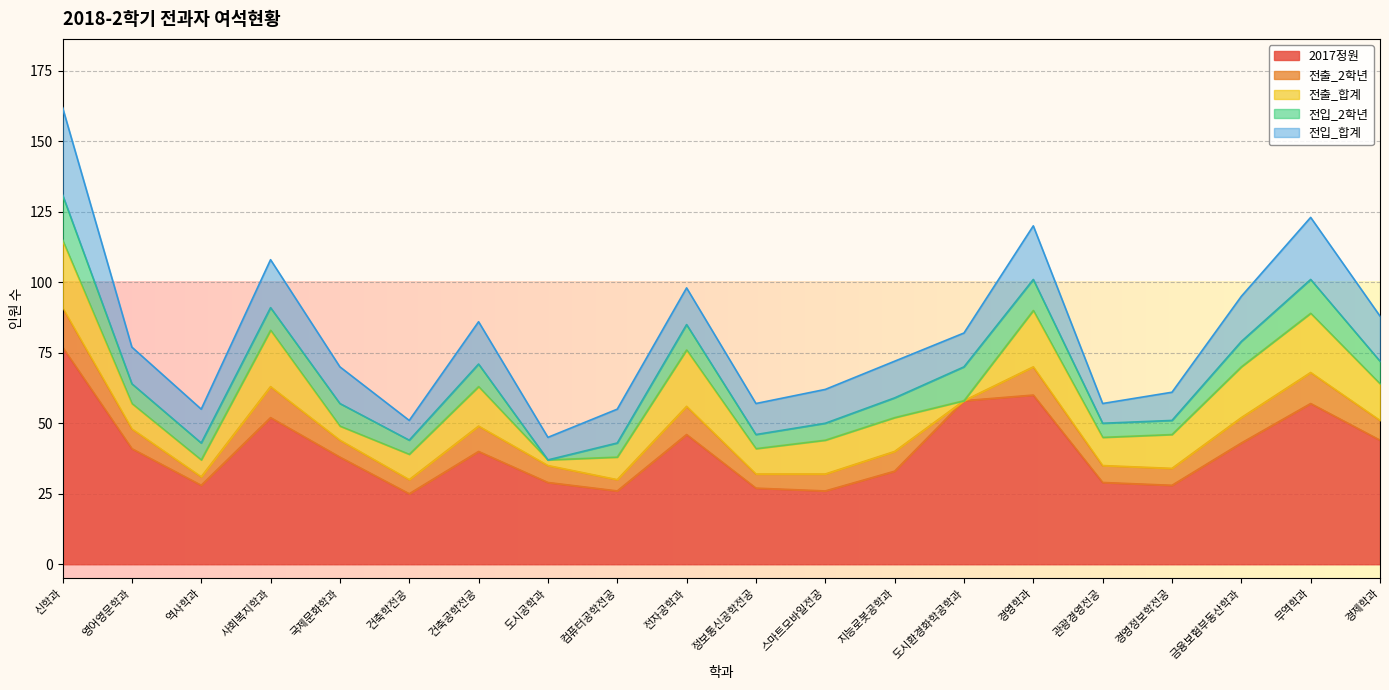

How many lines are shown in the chart?

5